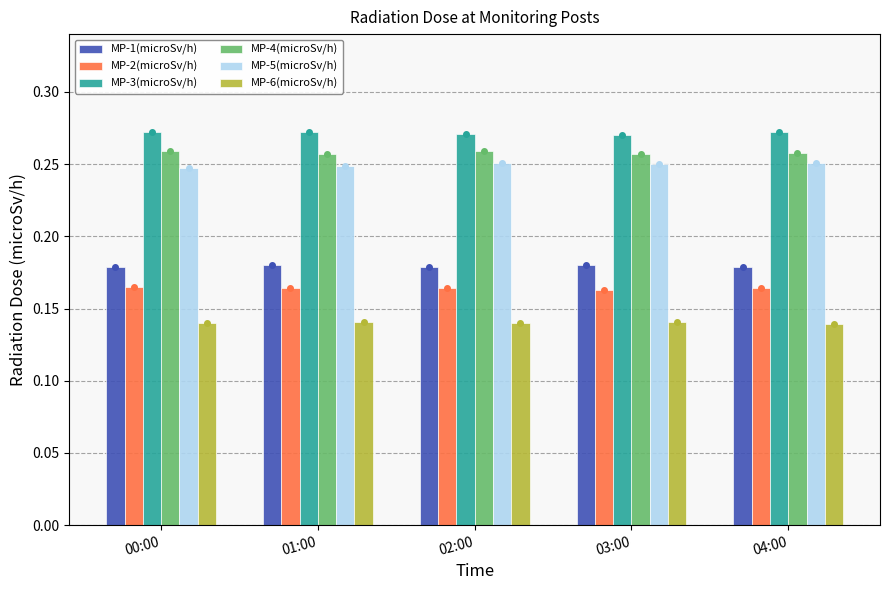

How many MP-4(microSv/h) values are between 0 and 1?

5